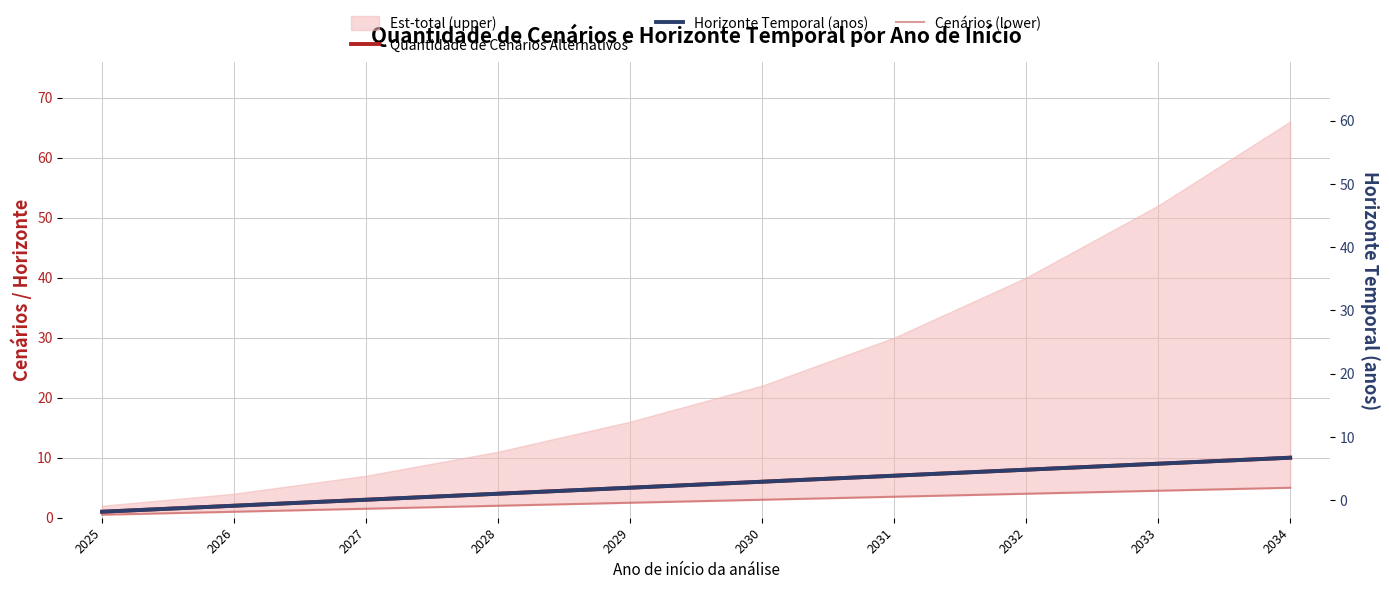

Does the chart have visible grid lines?

Yes